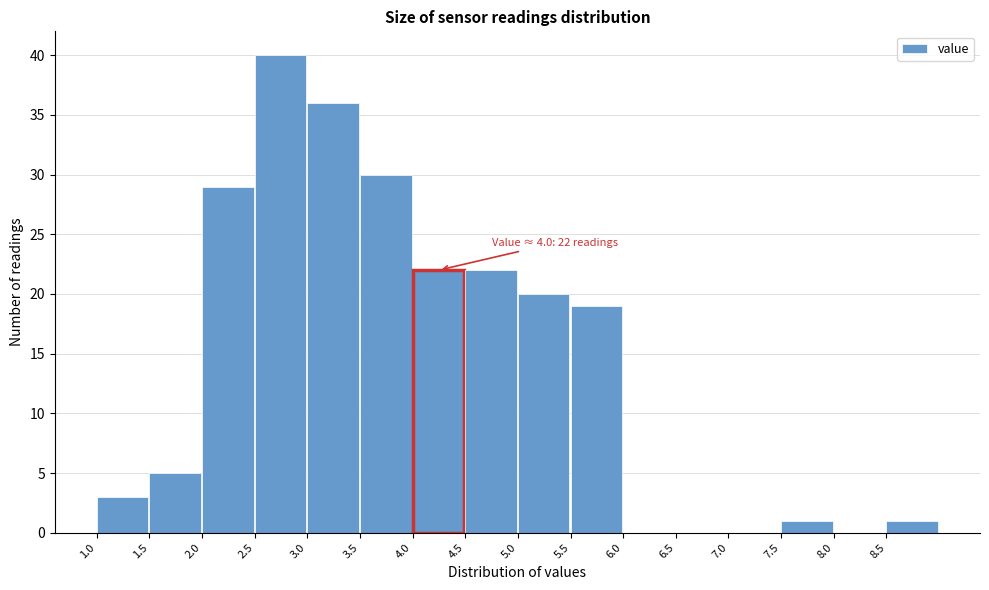

Over which range of the x-axis is the bar tallest?

2.5 to 3.0